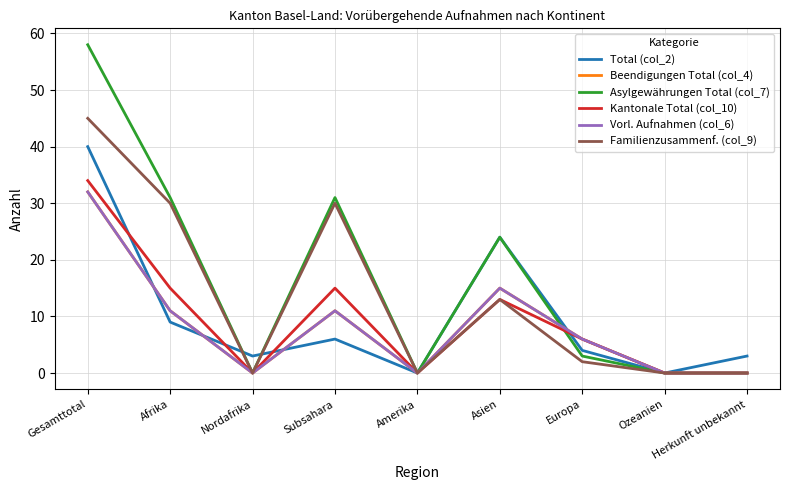

What is the total value across all series at Subsahara?

104